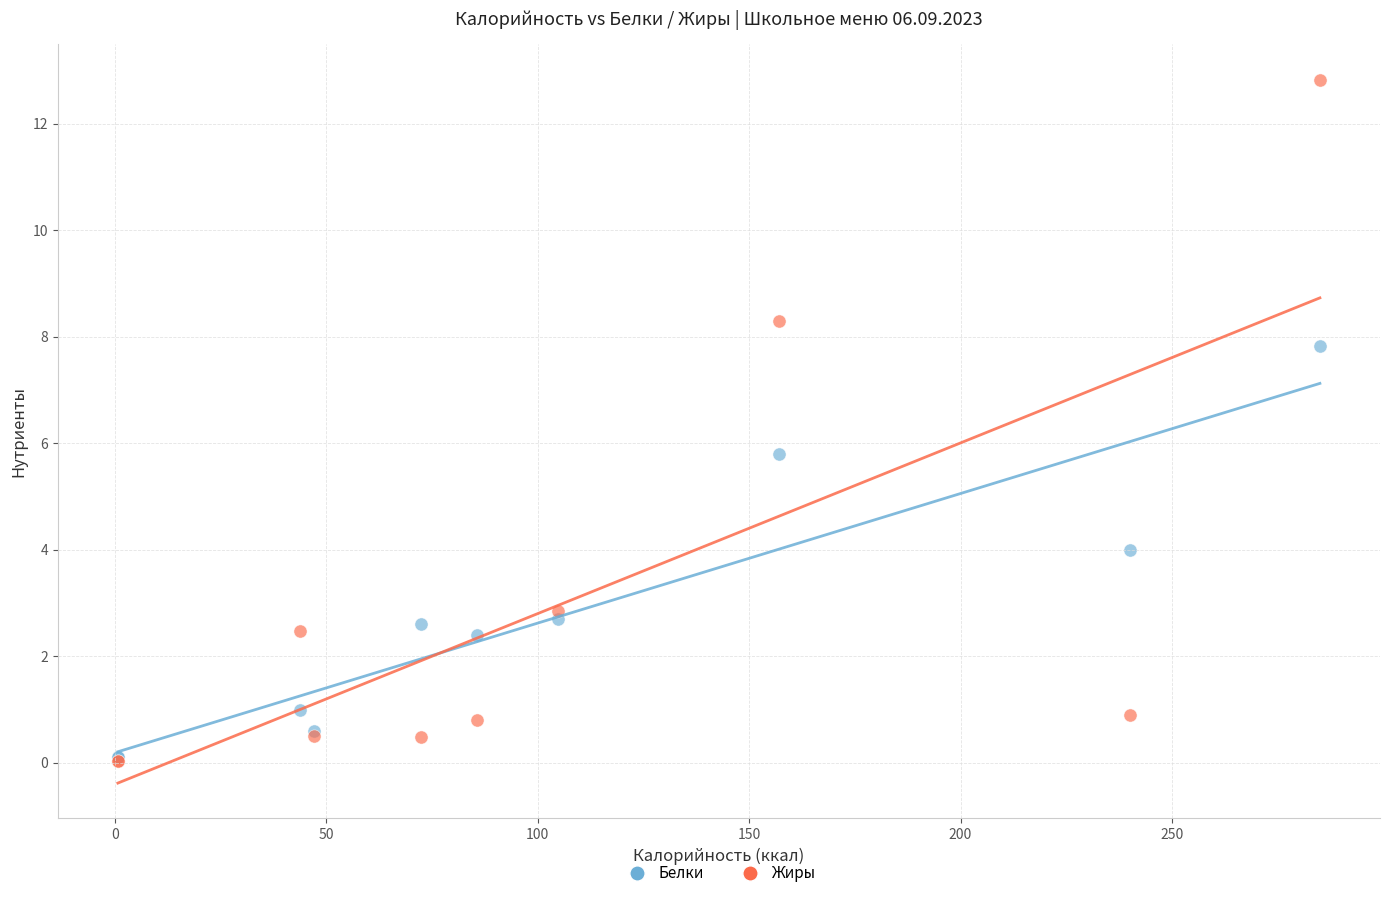

Which series has the widest spread of Y values?

Жиры